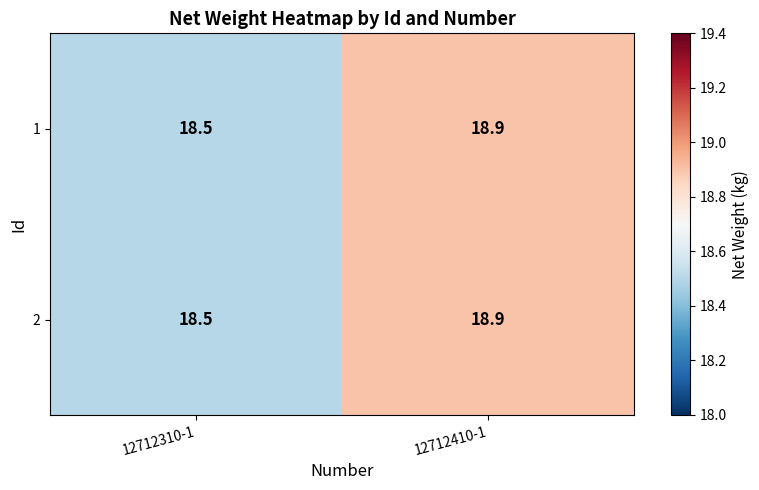

Is it true that 1 equals 25.9 at 12712410-1?

False